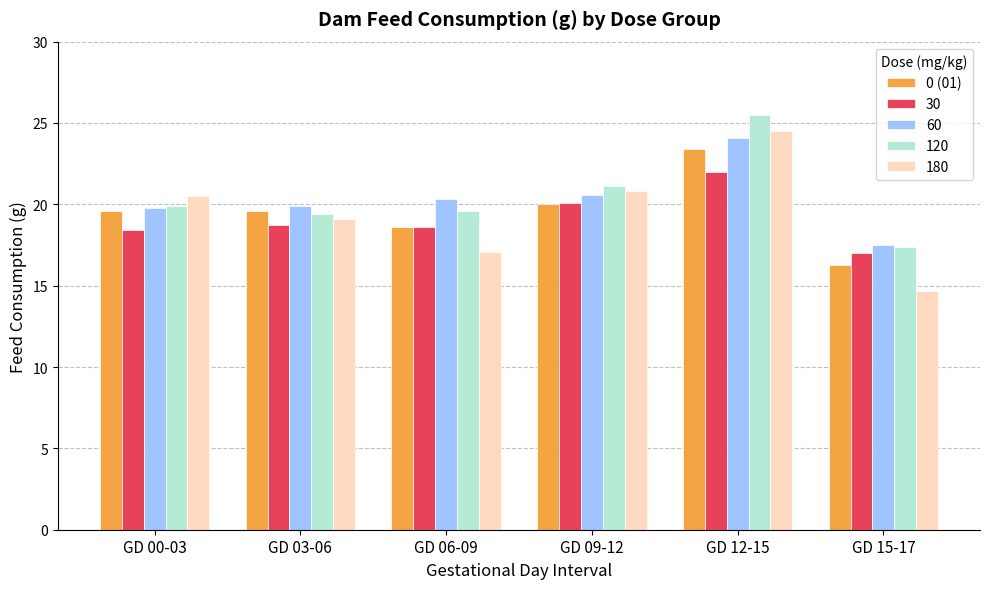

What is the spread (max minus min) of values at GD 12-15?

3.5